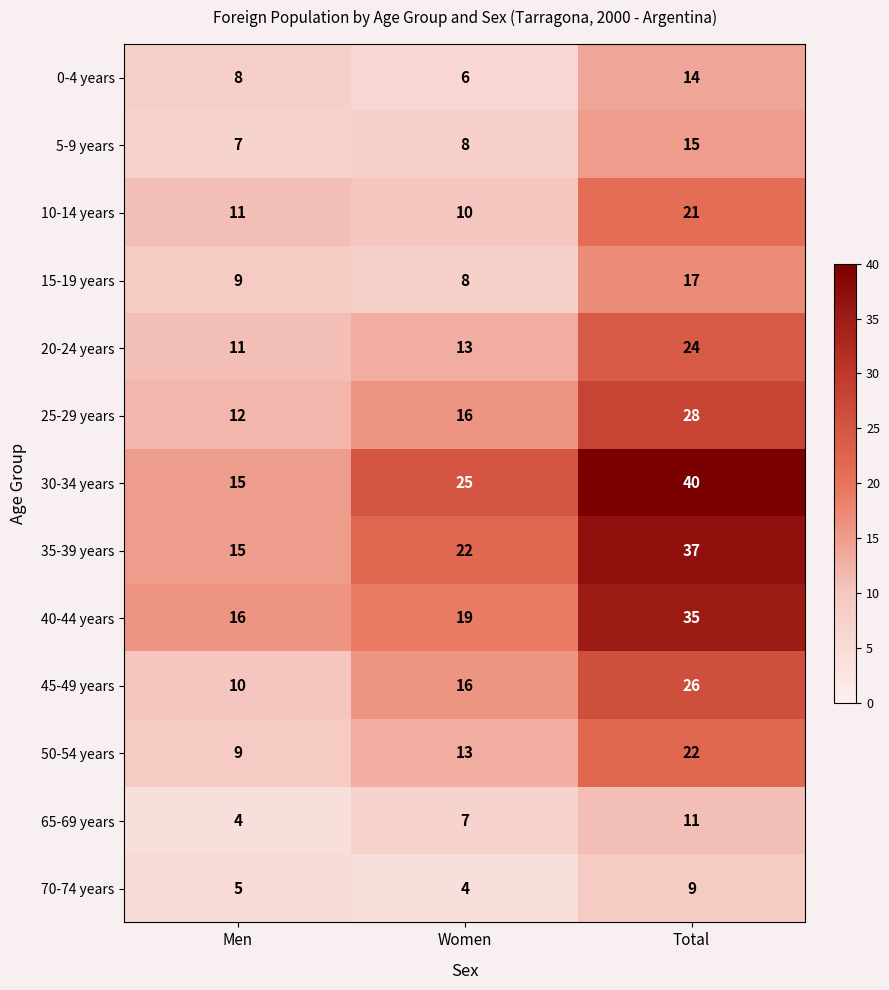

How many categories are shown in the chart?

3